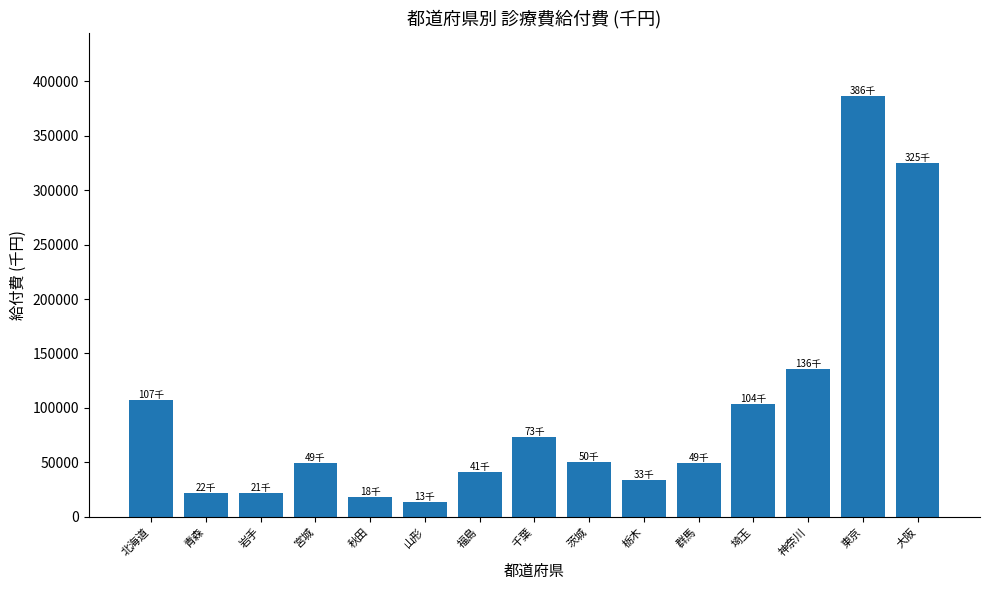

The value at 千葉 is 73109.9. True or false?

True